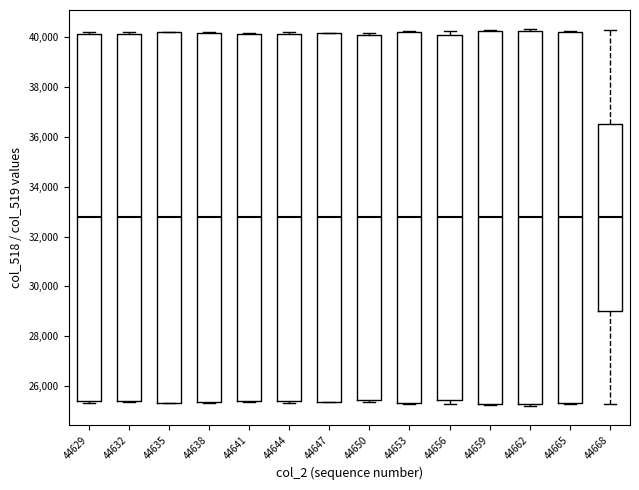

Reading left to right, transcribe this box plot: for each box, give where its median line is, the range the box spans, and where its two whiskers end, as read against the y-axis. The values are not printed on the chart, so give them approximately, as read against the axis.

44629: median 32800, box 25400 to 40200, whiskers 25400 (just below the box's lower edge) to 40200 (just above the box's upper edge)
44632: median 32800, box 25400 to 40200, whiskers 25400 (just below the box's lower edge) to 40200 (just above the box's upper edge)
44635: median 32800, box 25400 to 40200, whiskers 25400 to 40200
44638: median 32800, box 25400 to 40200, whiskers 25400 to 40200
44641: median 32800, box 25400 to 40200, whiskers 25400 to 40200
44644: median 32800, box 25400 to 40200, whiskers 25400 (just below the box's lower edge) to 40200 (just above the box's upper edge)
44647: median 32800, box 25400 to 40200, whiskers 25400 to 40200
44650: median 32800, box 25400 to 40000, whiskers 25400 (just below the box's lower edge) to 40200
44653: median 32800, box 25400 to 40200, whiskers 25400 to 40200
44656: median 32800, box 25400 to 40000, whiskers 25200 to 40200
44659: median 32800, box 25400 to 40200, whiskers 25200 to 40200
44662: median 32800, box 25200 to 40200, whiskers 25200 (just below the box's lower edge) to 40400
44665: median 32800, box 25400 to 40200, whiskers 25200 to 40200
44668: median 32800, box 29000 to 36600, whiskers 25200 to 40200